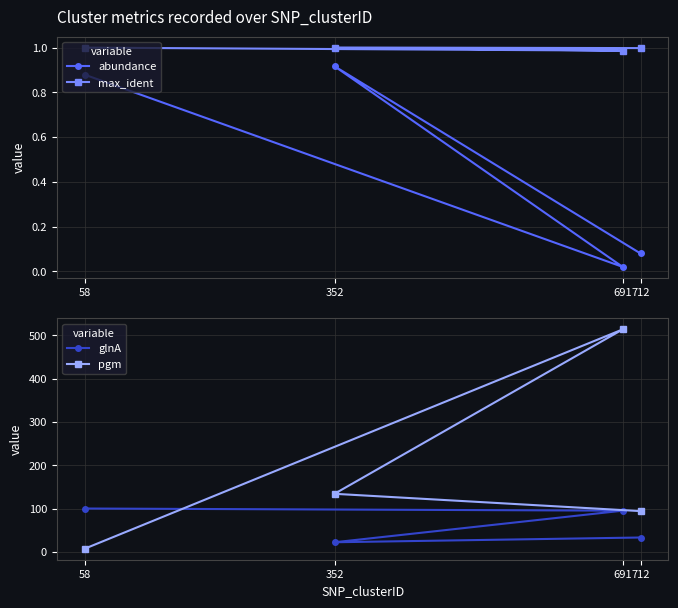

At which label does abundance reach its minimum?

691